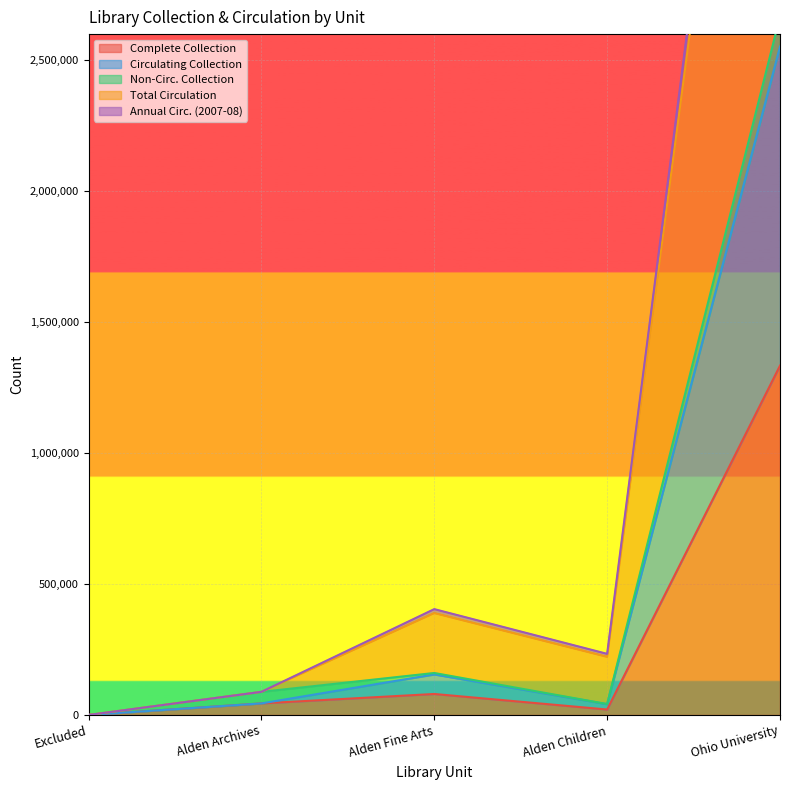

Is the value of Complete Collection at Alden Children greater than the value of Circulating Collection at Ohio University?

No